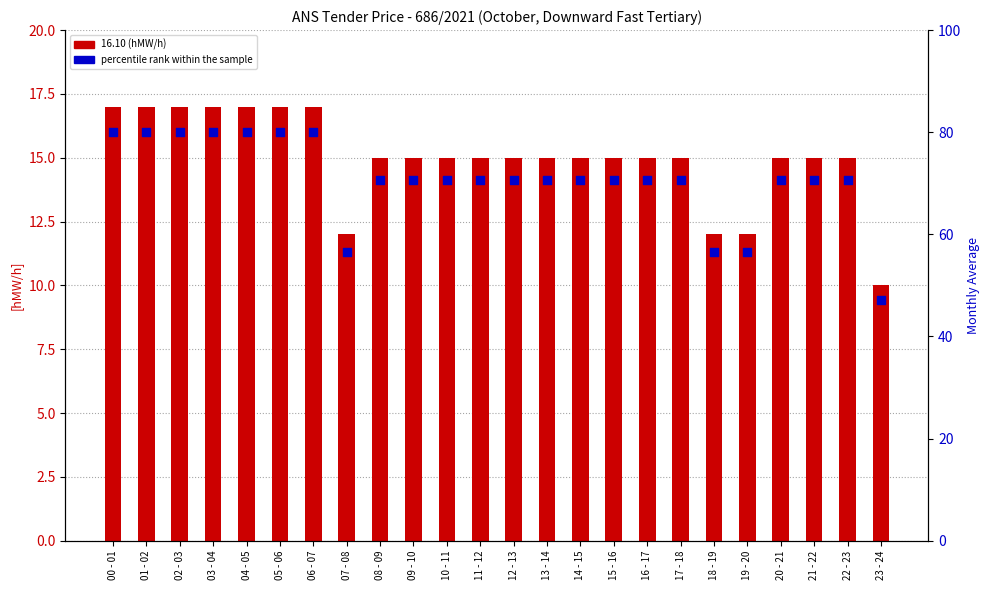

At which category is the sum across all series the highest?

00 - 01